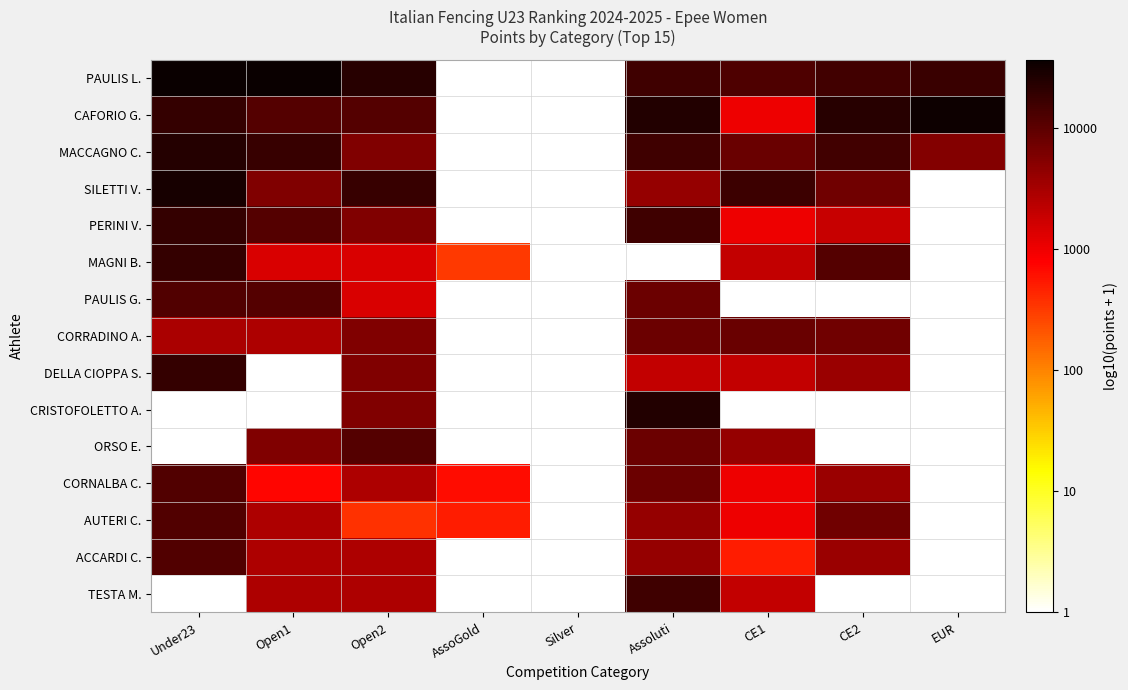

Reading left to right, what are all the values shown in this chart?

PAULIS L.: Under23=4.6	Open1=4.6	Open2=4.4	AssoGold=0.0	Silver=0.0	Assoluti=4.2	CE1=4.1	CE2=4.2	EUR=4.2
CAFORIO G.: Under23=4.3	Open1=4.1	Open2=4.1	AssoGold=0.0	Silver=0.0	Assoluti=4.4	CE1=3.0	CE2=4.4	EUR=4.5
MACCAGNO C.: Under23=4.4	Open1=4.3	Open2=3.8	AssoGold=0.0	Silver=0.0	Assoluti=4.2	CE1=3.9	CE2=4.2	EUR=3.7
SILETTI V.: Under23=4.5	Open1=3.8	Open2=4.3	AssoGold=0.0	Silver=0.0	Assoluti=3.6	CE1=4.2	CE2=3.9	EUR=0.0
PERINI V.: Under23=4.3	Open1=4.1	Open2=3.8	AssoGold=0.0	Silver=0.0	Assoluti=4.2	CE1=3.0	CE2=3.3	EUR=0.0
MAGNI B.: Under23=4.3	Open1=3.2	Open2=3.2	AssoGold=2.5	Silver=0.0	Assoluti=0.0	CE1=3.3	CE2=4.1	EUR=0.0
PAULIS G.: Under23=4.1	Open1=4.1	Open2=3.2	AssoGold=0.0	Silver=0.0	Assoluti=3.9	CE1=0.0	CE2=0.0	EUR=0.0
CORRADINO A.: Under23=3.5	Open1=3.5	Open2=3.8	AssoGold=0.0	Silver=0.0	Assoluti=3.9	CE1=3.9	CE2=3.9	EUR=0.0
DELLA CIOPPA S.: Under23=4.3	Open1=0.0	Open2=3.8	AssoGold=0.0	Silver=0.0	Assoluti=3.3	CE1=3.3	CE2=3.6	EUR=0.0
CRISTOFOLETTO A.: Under23=0.0	Open1=0.0	Open2=3.8	AssoGold=0.0	Silver=0.0	Assoluti=4.4	CE1=0.0	CE2=0.0	EUR=0.0
ORSO E.: Under23=0.0	Open1=3.8	Open2=4.1	AssoGold=0.0	Silver=0.0	Assoluti=3.9	CE1=3.6	CE2=0.0	EUR=0.0
CORNALBA C.: Under23=4.1	Open1=2.9	Open2=3.5	AssoGold=2.8	Silver=0.0	Assoluti=3.9	CE1=3.0	CE2=3.6	EUR=0.0
AUTERI C.: Under23=4.1	Open1=3.5	Open2=2.6	AssoGold=2.7	Silver=0.0	Assoluti=3.6	CE1=3.0	CE2=3.9	EUR=0.0
ACCARDI C.: Under23=4.1	Open1=3.5	Open2=3.5	AssoGold=0.0	Silver=0.0	Assoluti=3.6	CE1=2.7	CE2=3.6	EUR=0.0
TESTA M.: Under23=0.0	Open1=3.5	Open2=3.5	AssoGold=0.0	Silver=0.0	Assoluti=4.2	CE1=3.3	CE2=0.0	EUR=0.0